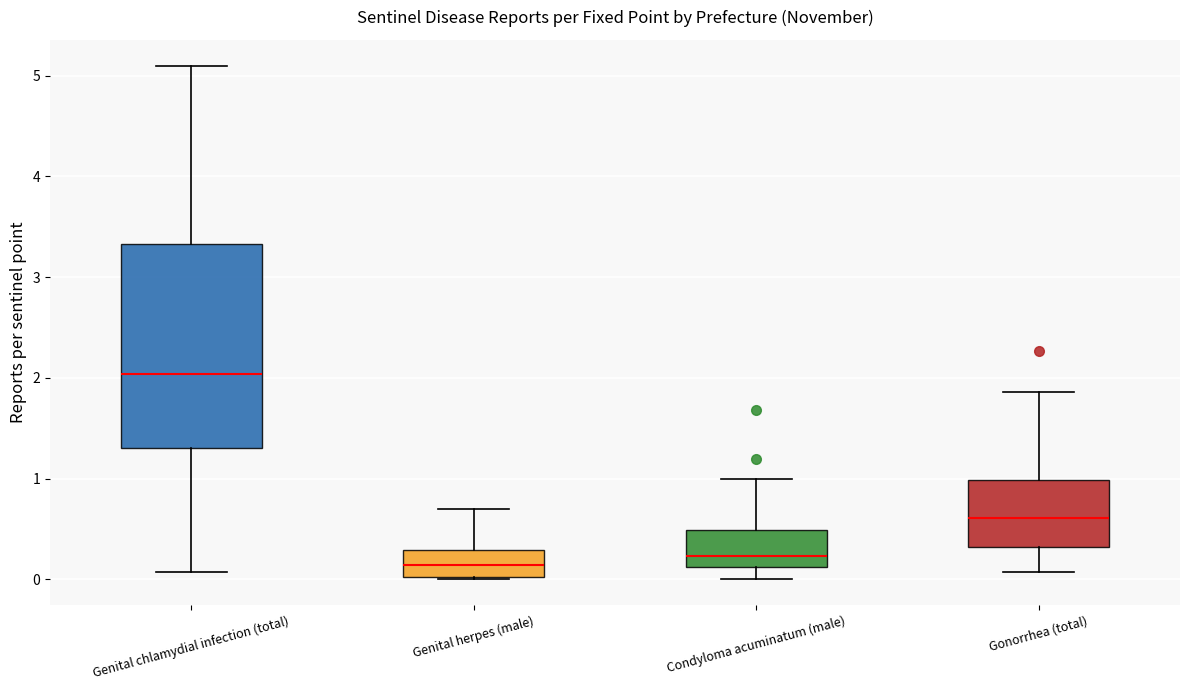

Which box's median line is the highest?

Genital chlamydial infection (total)